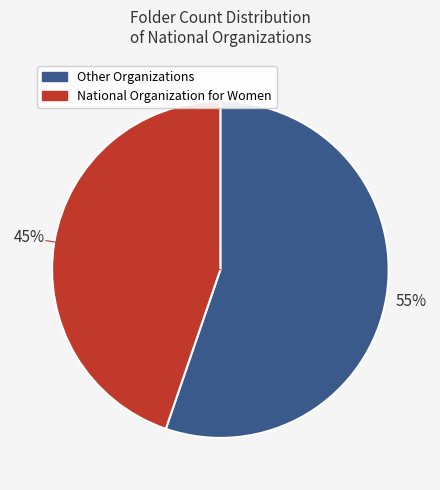

Is there any slice that represents more than half of the pie?

Yes